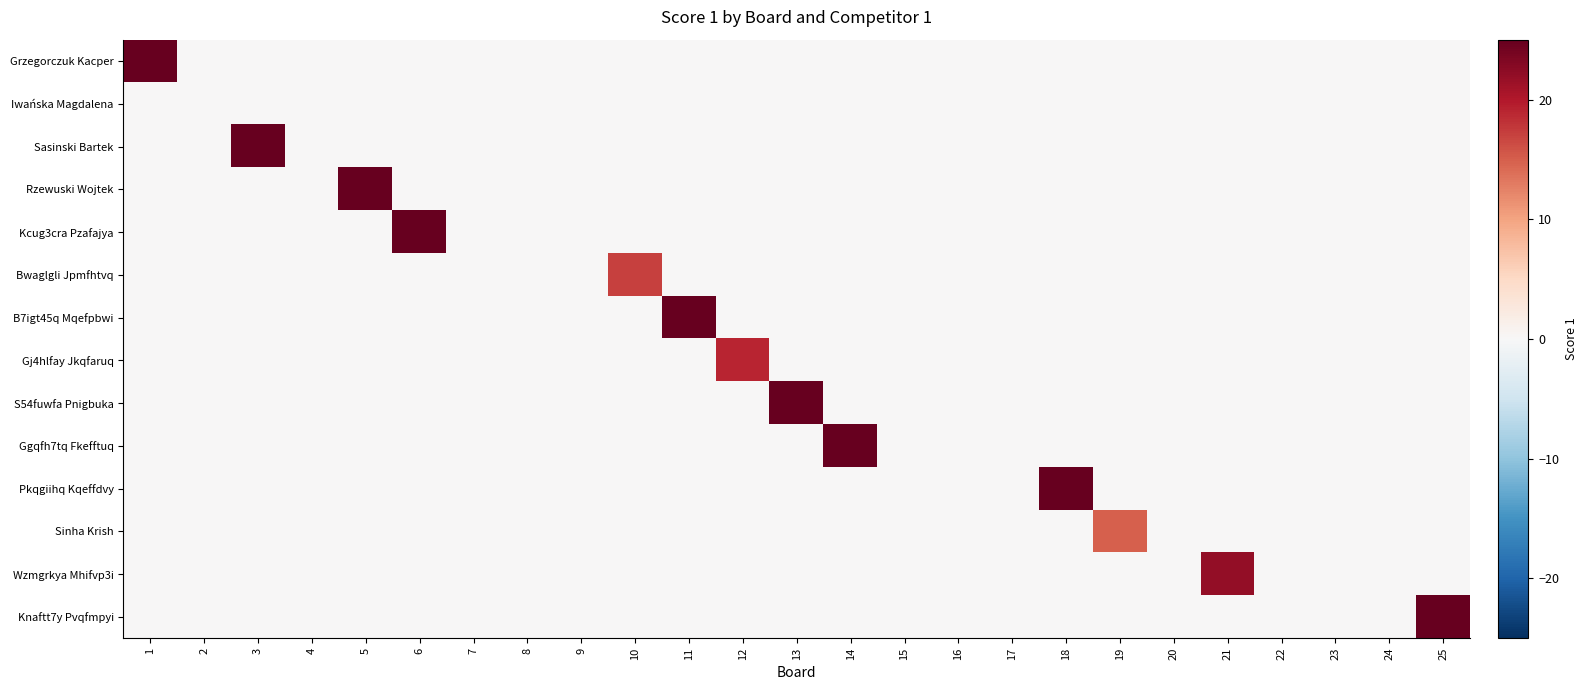

What is the spread (max minus min) of values at 5?

25